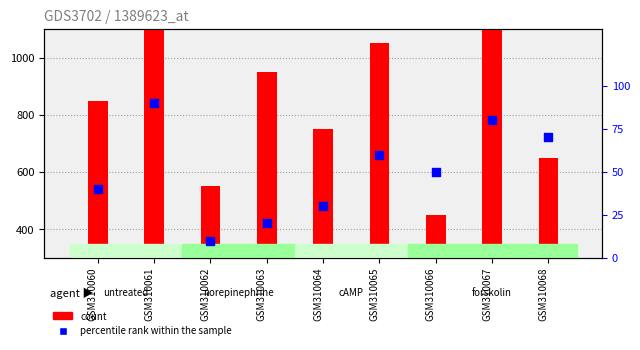

Is the value of count at GSM310065 greater than the value of percentile rank within the sample at GSM310061?

Yes